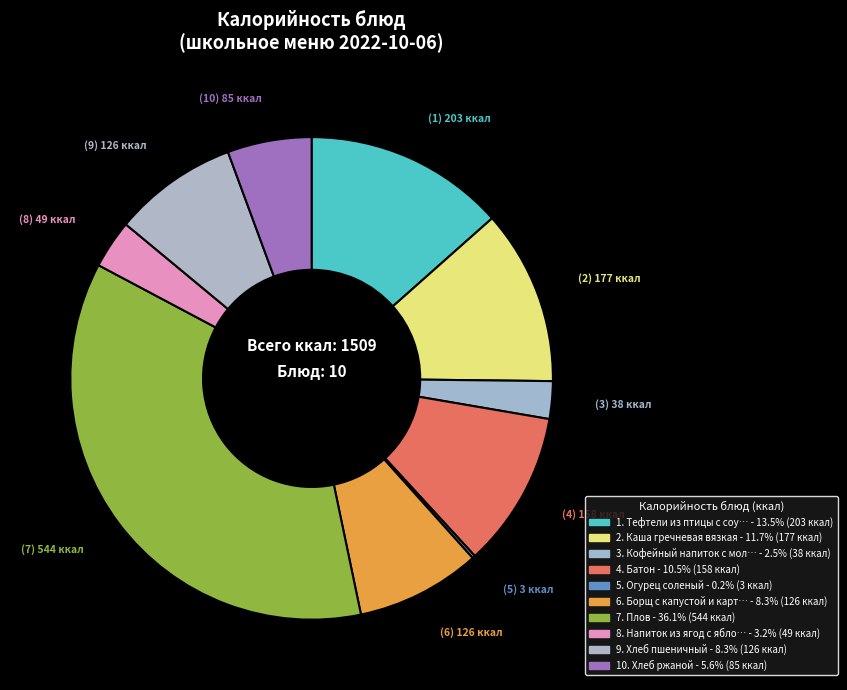

To the nearest percent, what is the average slice percentage?

10%